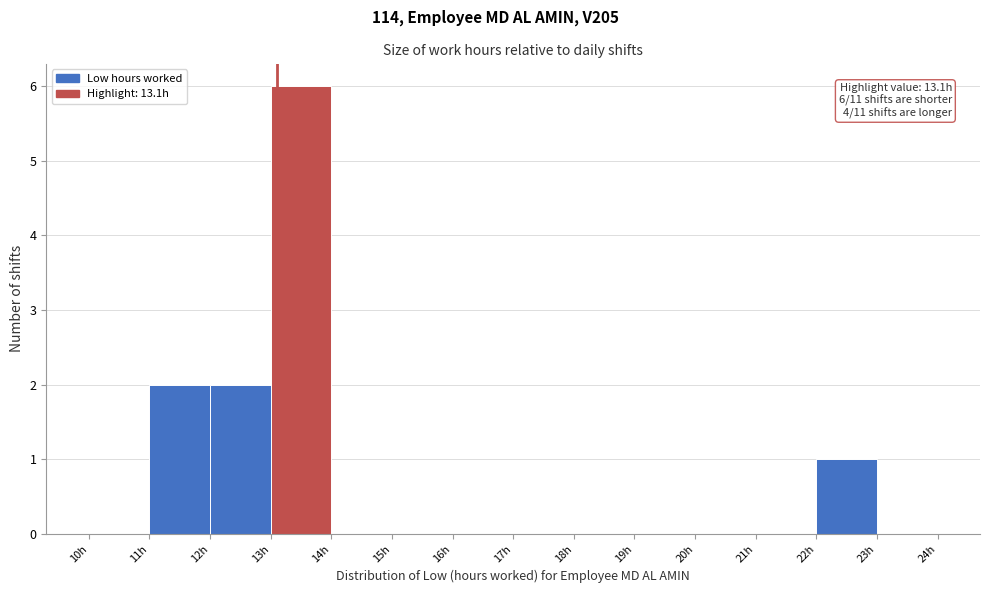

Which range on the x-axis has the tallest bar?

13 to 14